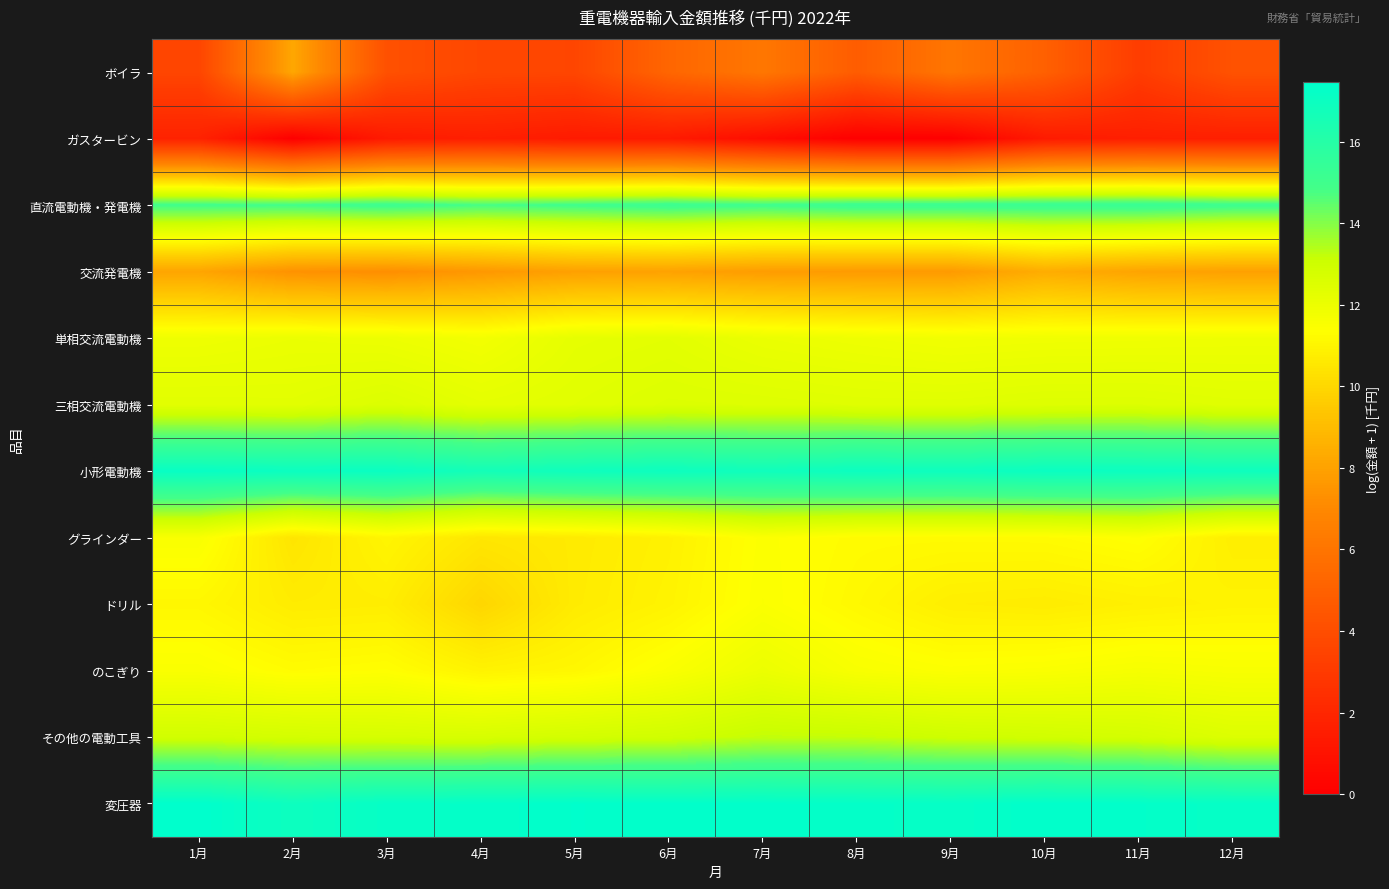

Rank the series at 5月 from highest to lowest value.

変圧器, 小形電動機, 直流電動機・発電機, その他の電動工具, 三相交流電動機, 単相交流電動機, のこぎり, ドリル, グラインダー, 交流発電機, ボイラ, ガスタービン